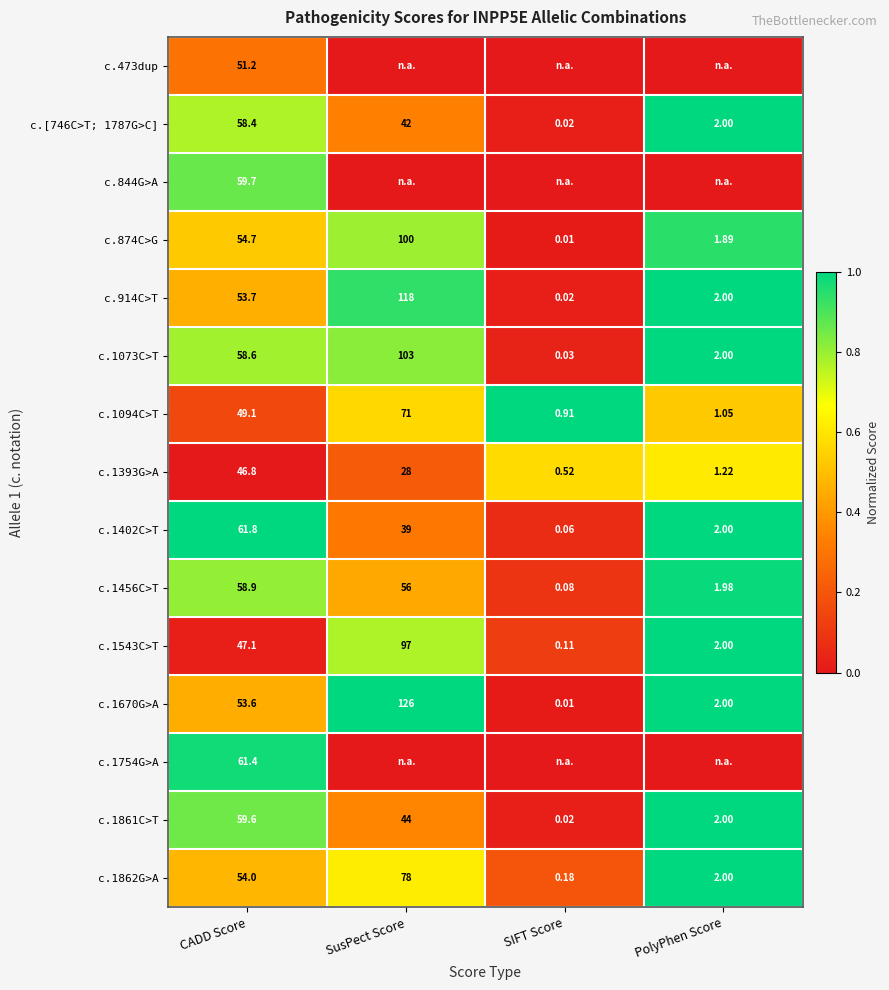

Rank the categories by c.1393G>A value from lowest to highest.

SIFT Score, PolyPhen Score, SusPect Score, CADD Score